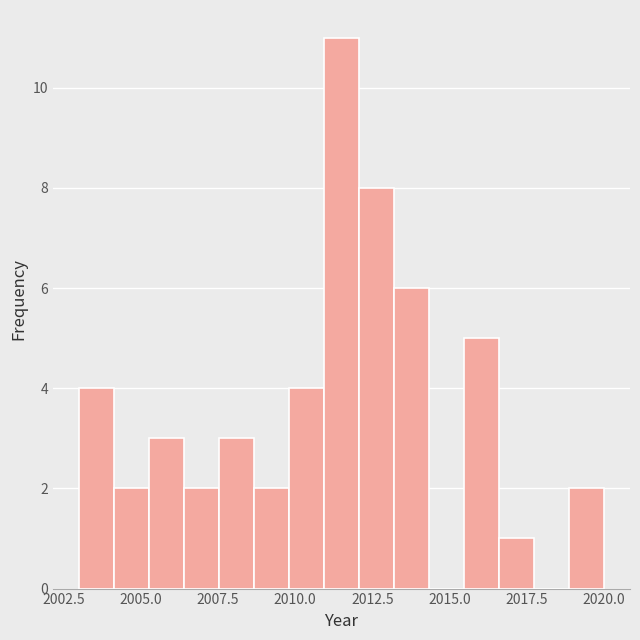

Read against the x-axis, roughly where is the centre of the tallest bar?

2011.5